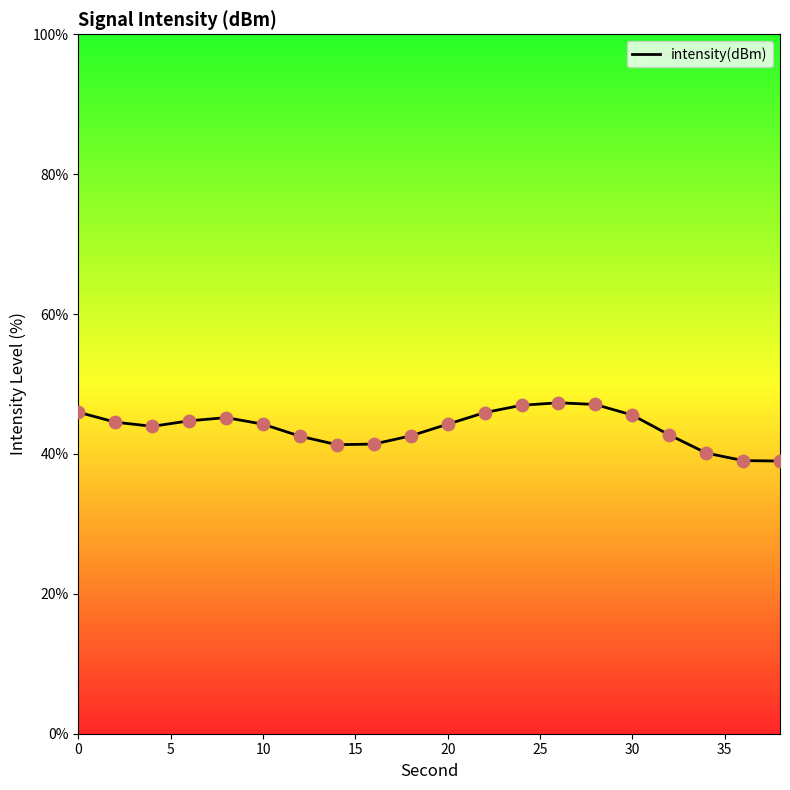

What is the maximum value shown in the chart?

47.3